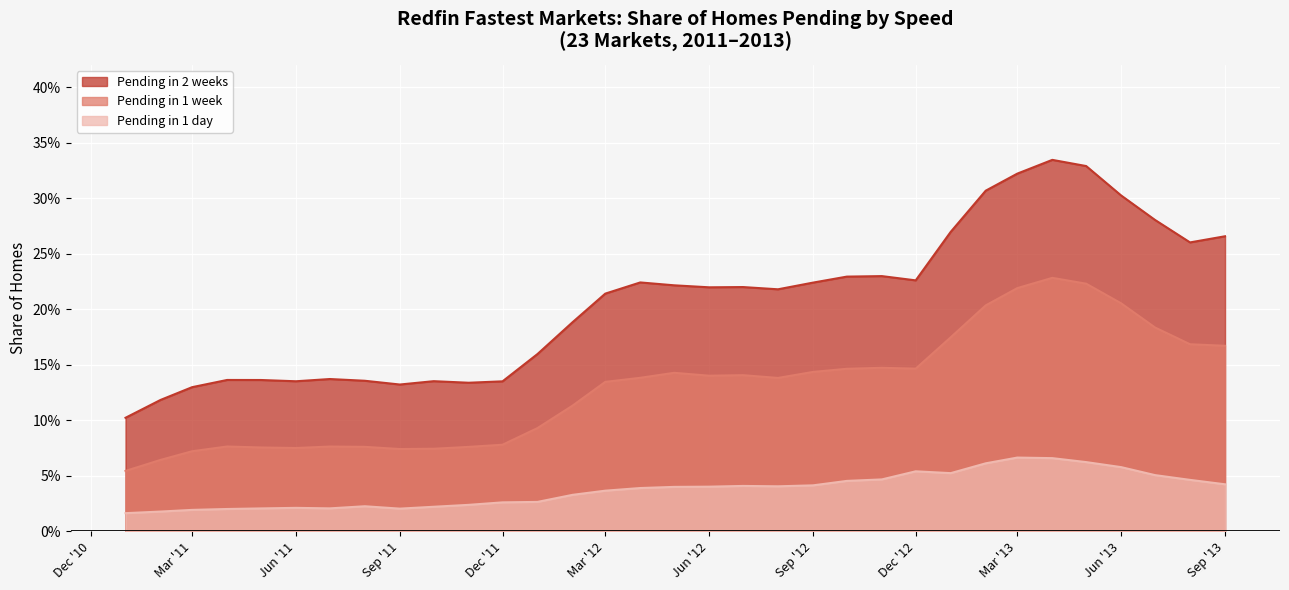

At which category is the sum across all series the highest?

2013-04-01